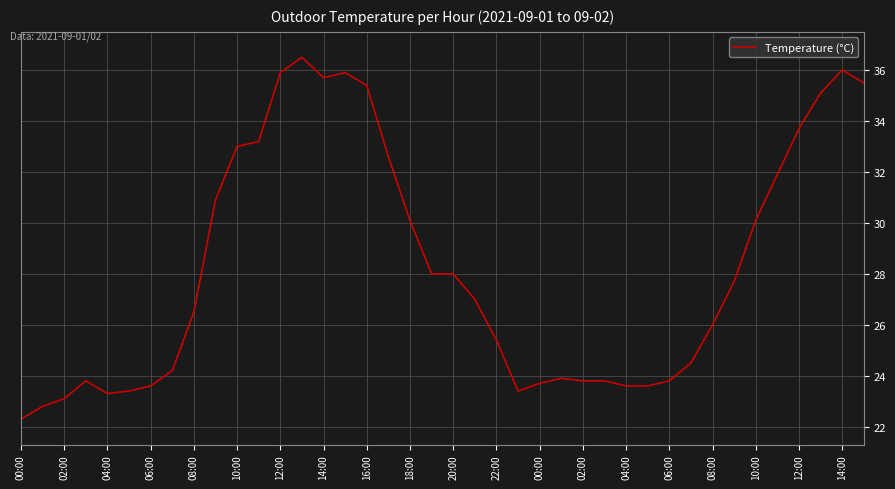

What is the difference between the maximum and minimum values?

14.2